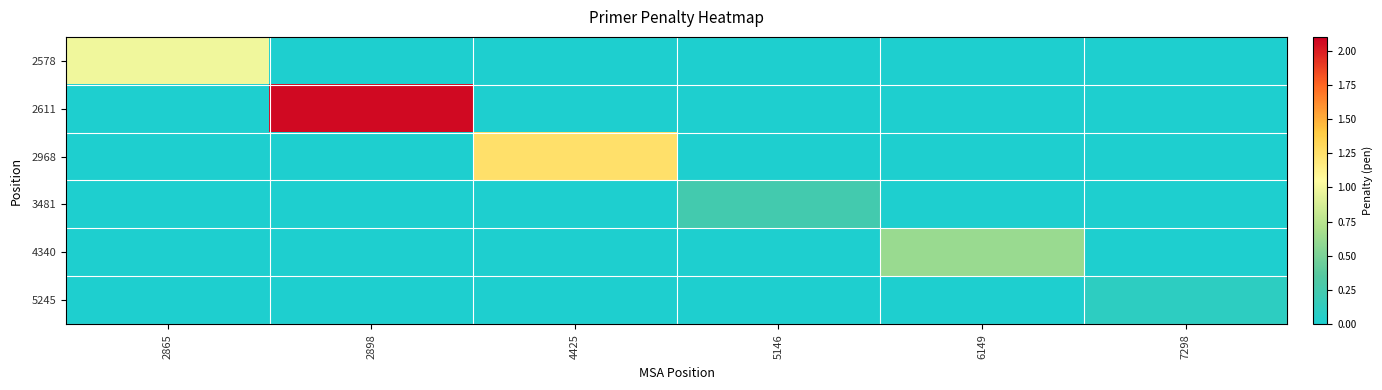

The 2968 series shows -0.3 at 7298. True or false?

False